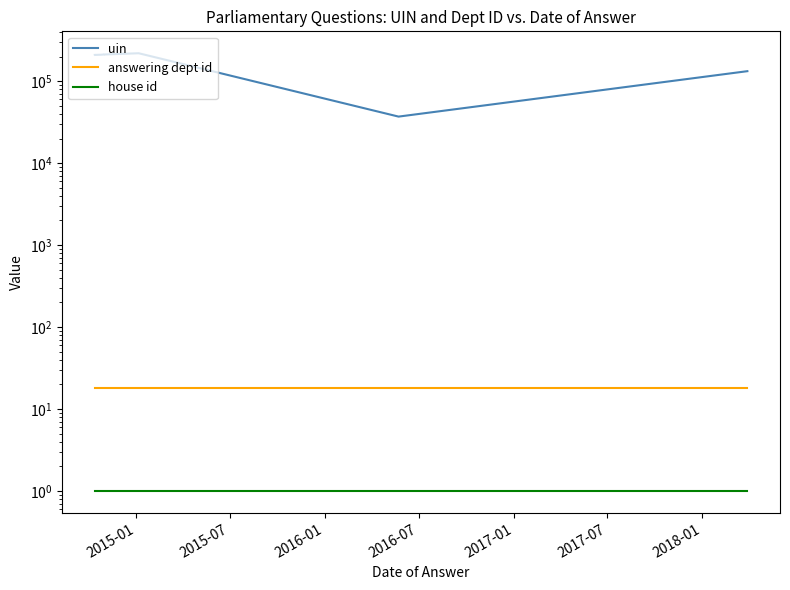

True or false: uin and answering dept id intersect in this chart.

False